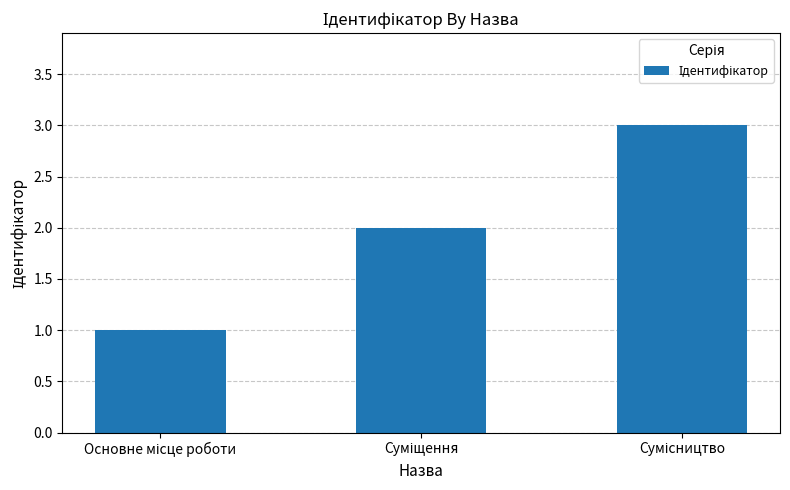

What is the sum of all values?

6